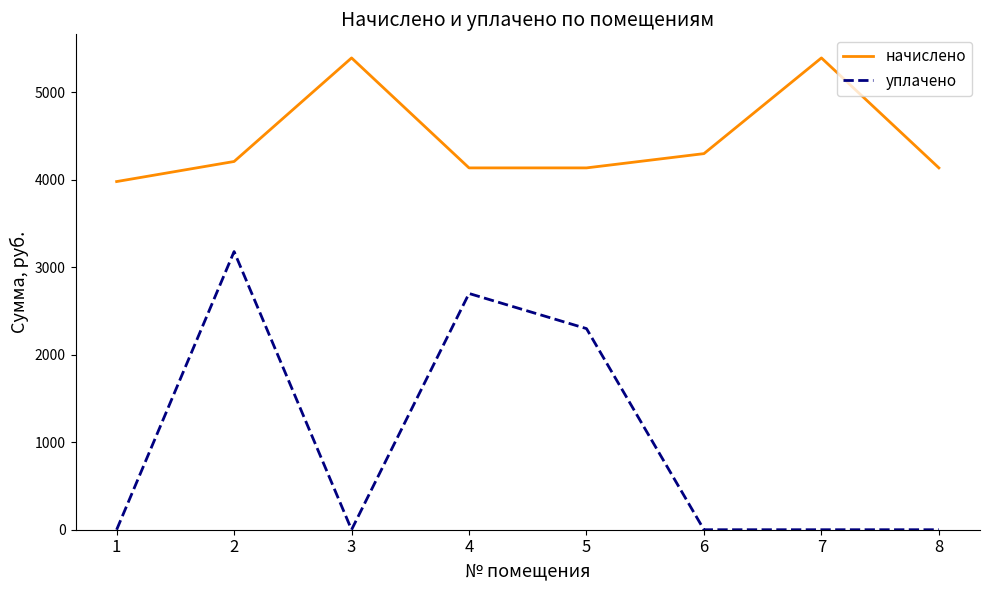

At which category is the sum across all series the highest?

2